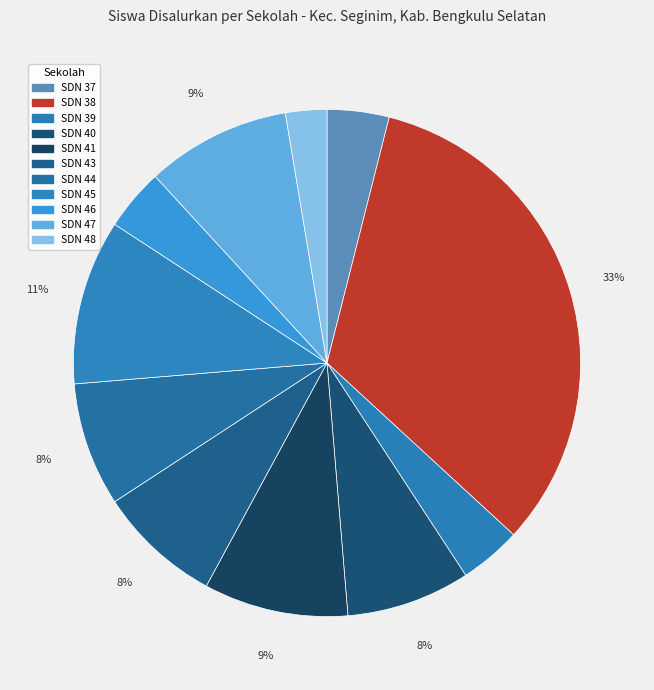

Does any single category account for the majority?

No